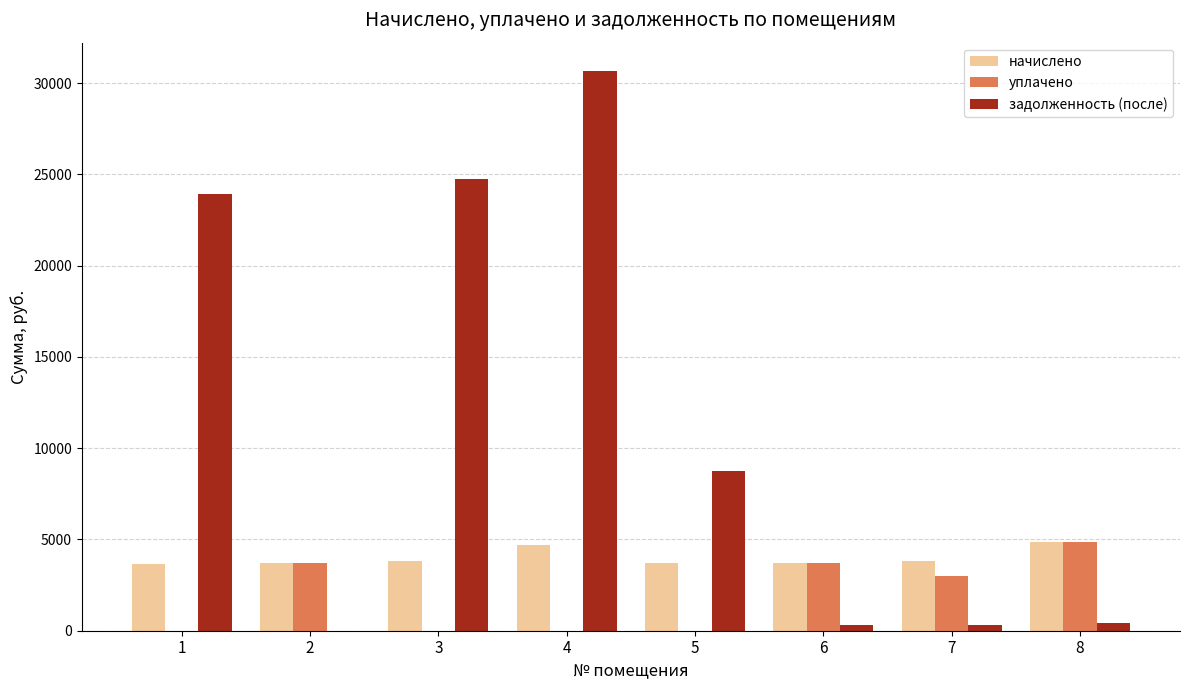

What is the maximum value shown in the chart?

30682.0